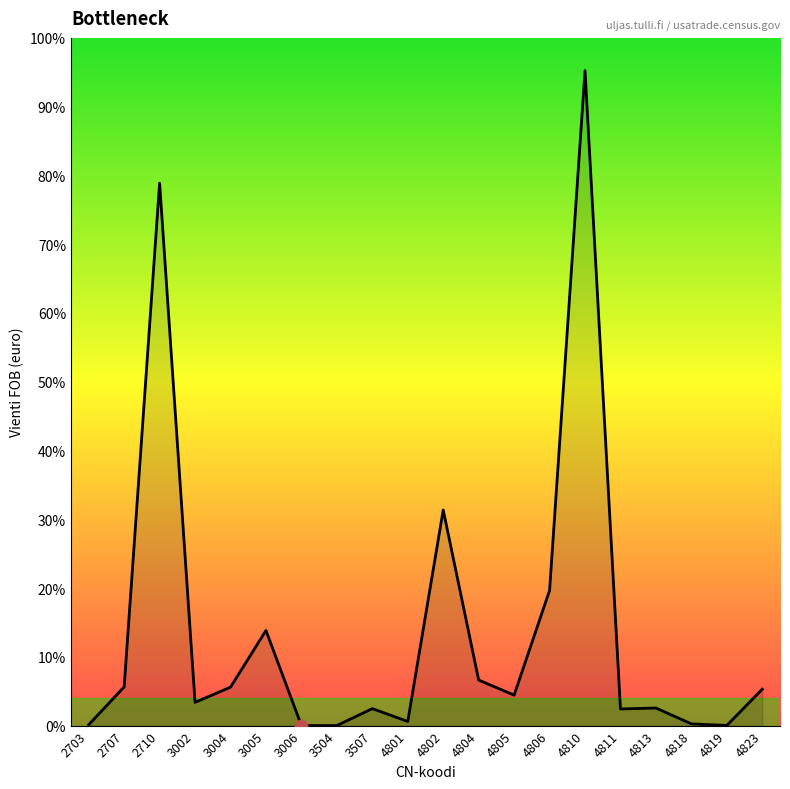

What is the ratio of the value at 4813 to the value at 3504?

527.1